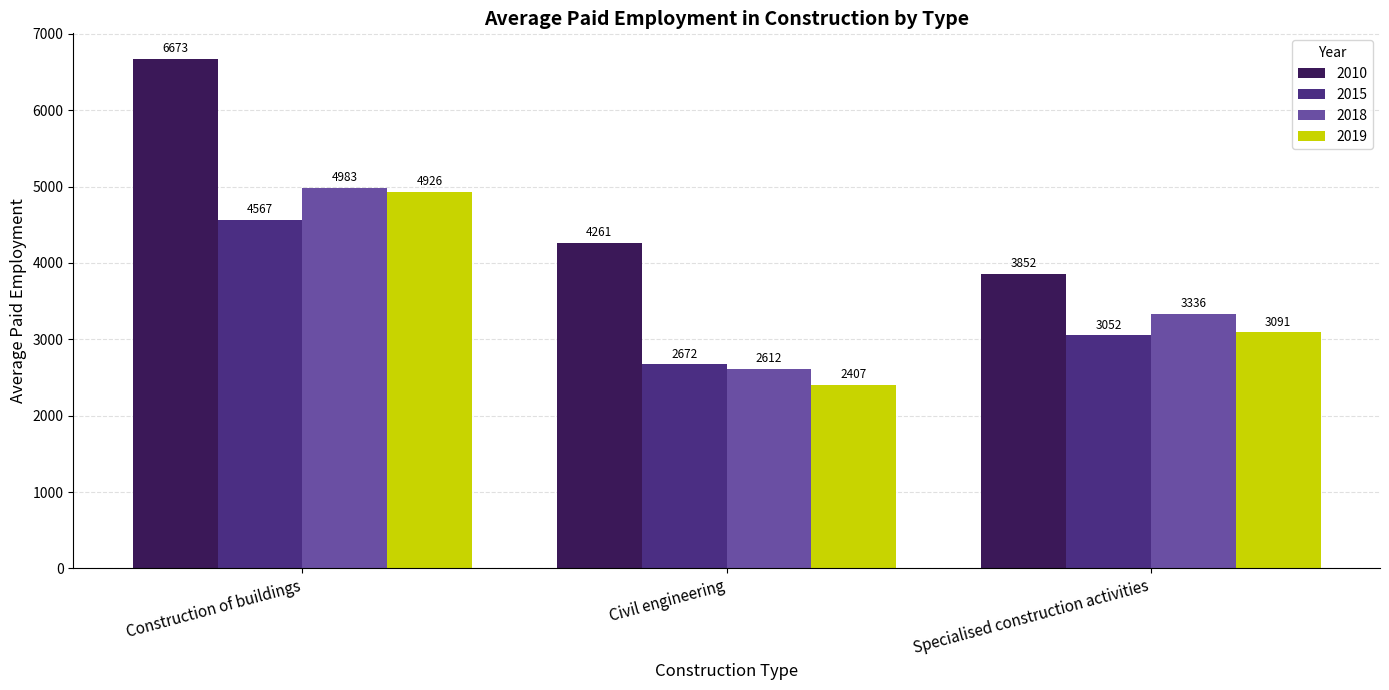

Reading right to left, what are all the values shown in this chart?

2010: 3852	4261	6673
2015: 3052	2672	4567
2018: 3336	2612	4983
2019: 3091	2407	4926